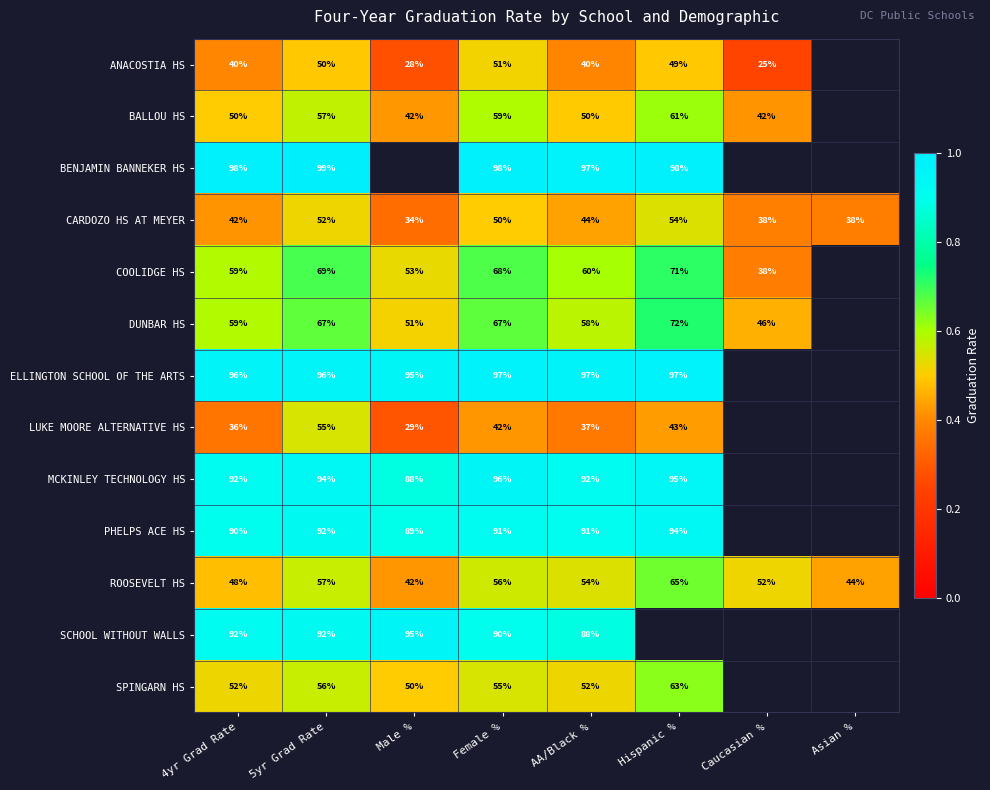

What is the difference between the highest and lowest values at AA/Black %?

60.0